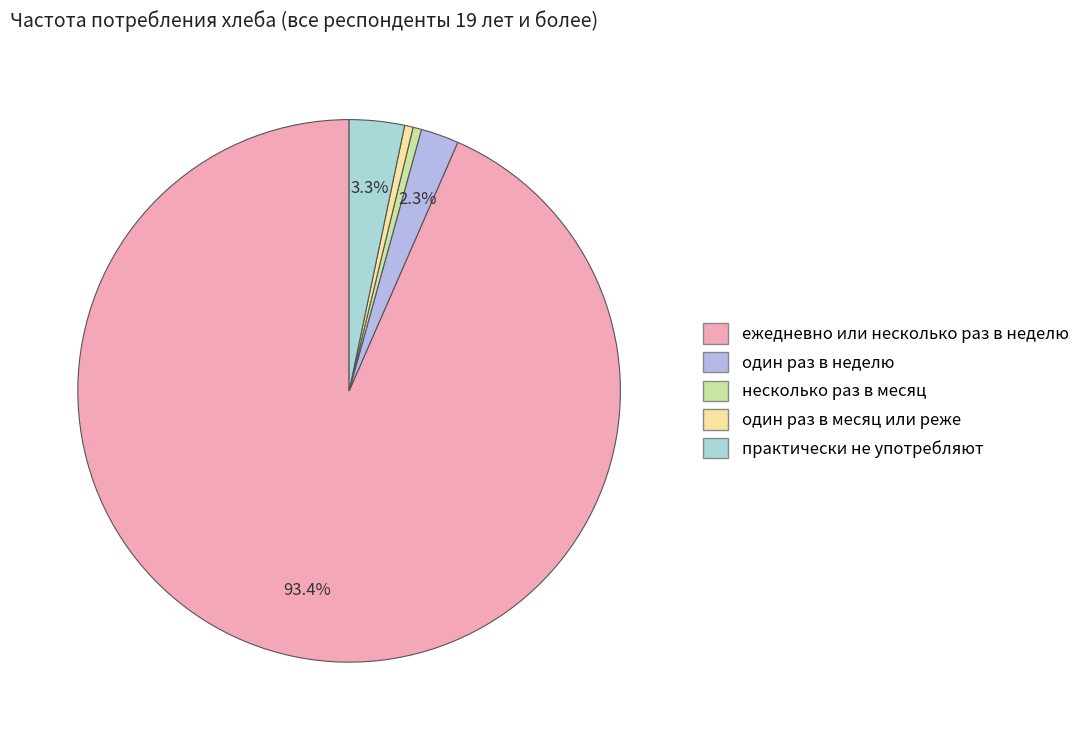

What is the total percentage of один раз в неделю and один раз в месяц или реже?

2.8%